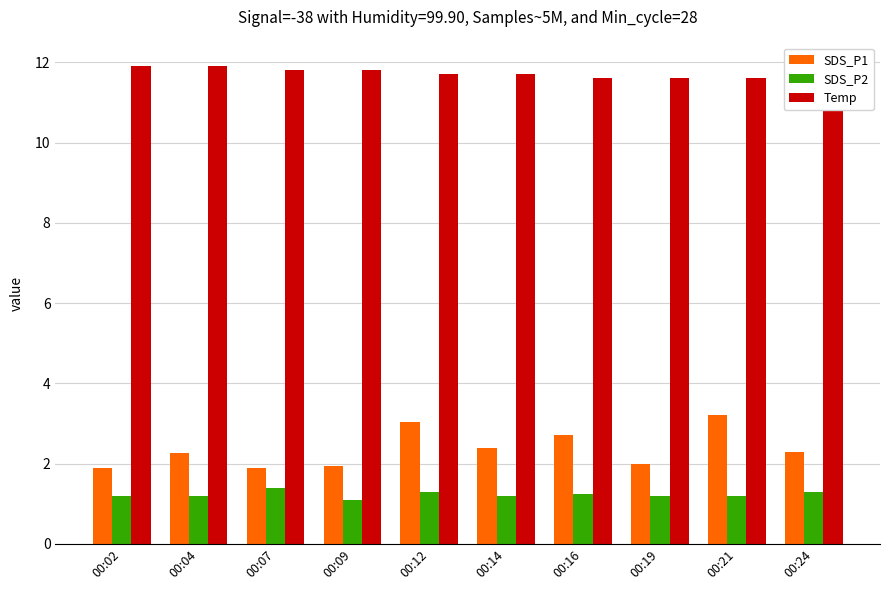

Between 00:04 and 00:24, which series saw the biggest shift?

Temp